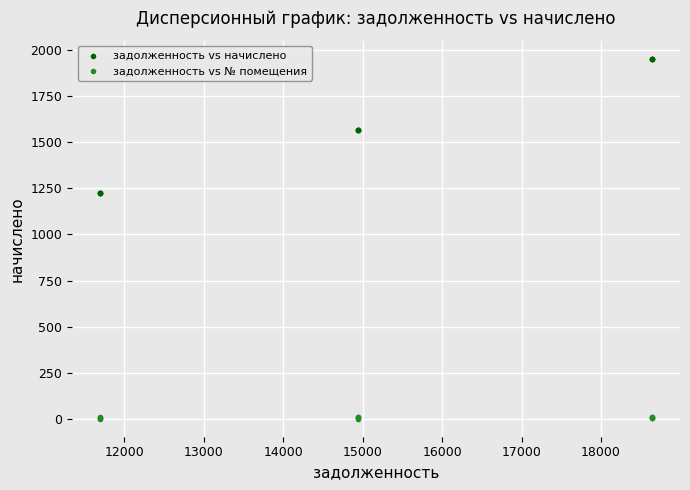

Which series has the widest spread of Y values?

задолженность vs начислено